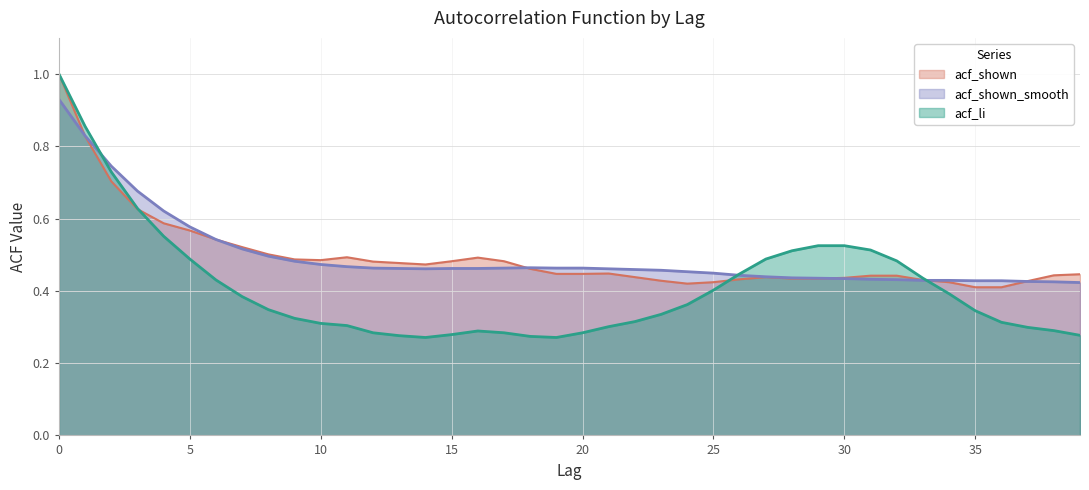

True or false: acf_li and acf_shown_smooth intersect in this chart.

True